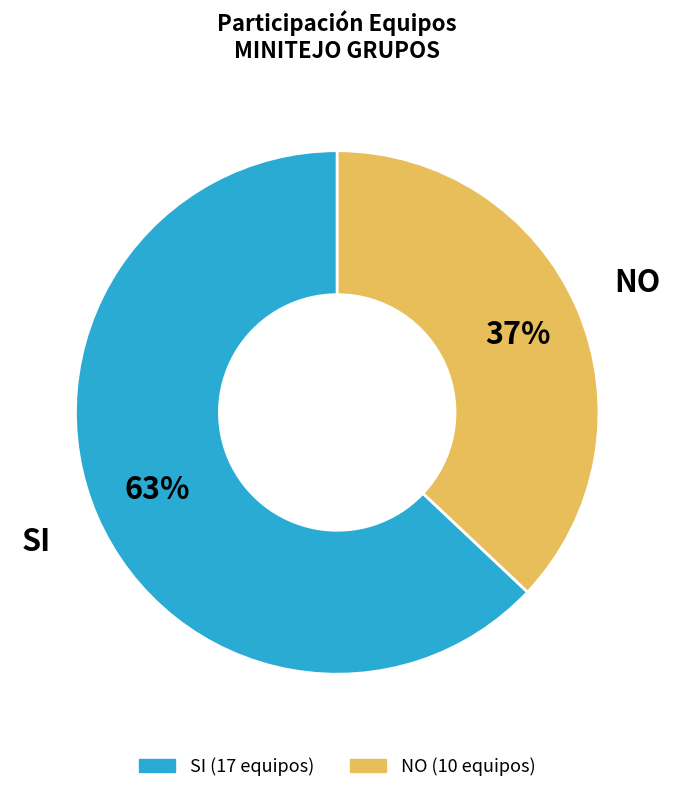

What is the largest slice in the pie chart?

SI